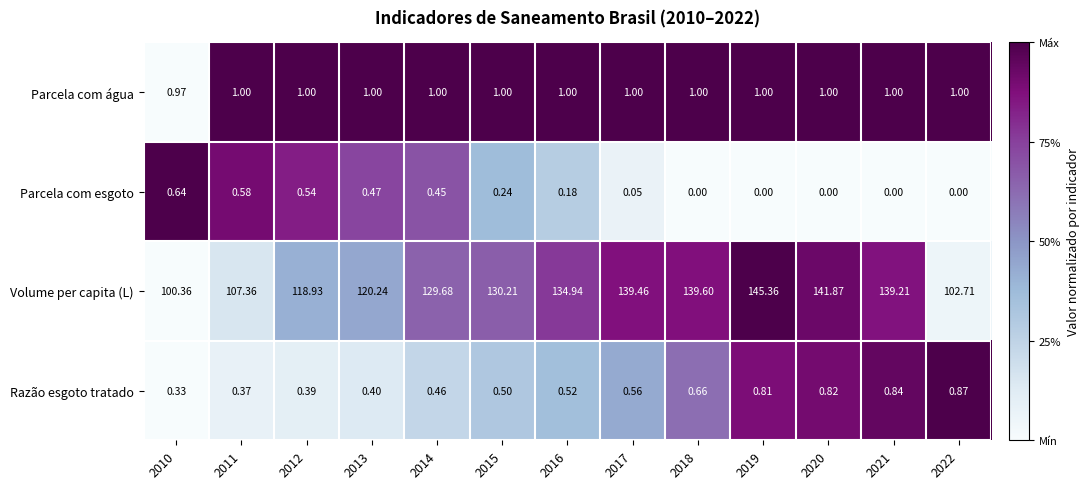

Rank the series by their maximum value, from highest to lowest.

Volume per capita (L), Parcela com água, Razão esgoto tratado, Parcela com esgoto